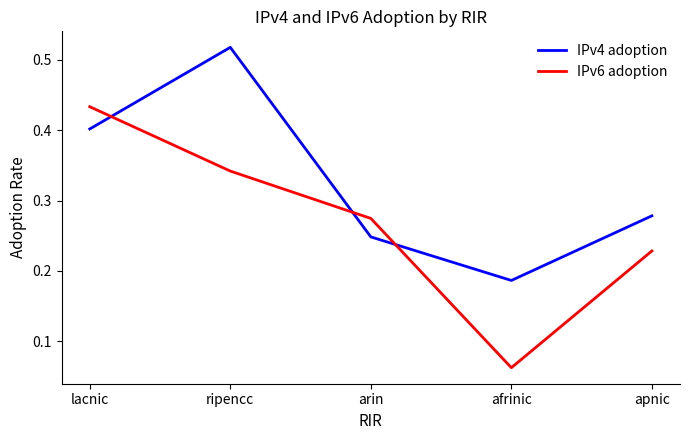

What are all the series names shown in the legend?

IPv4 adoption, IPv6 adoption